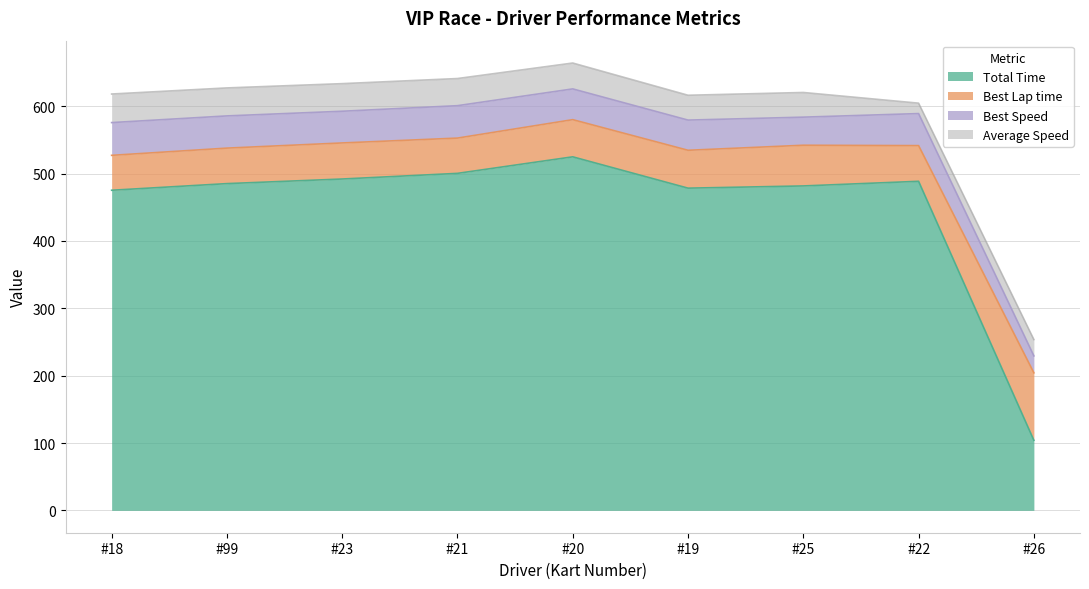

How many interior local peaks does the Total Time series have?

2